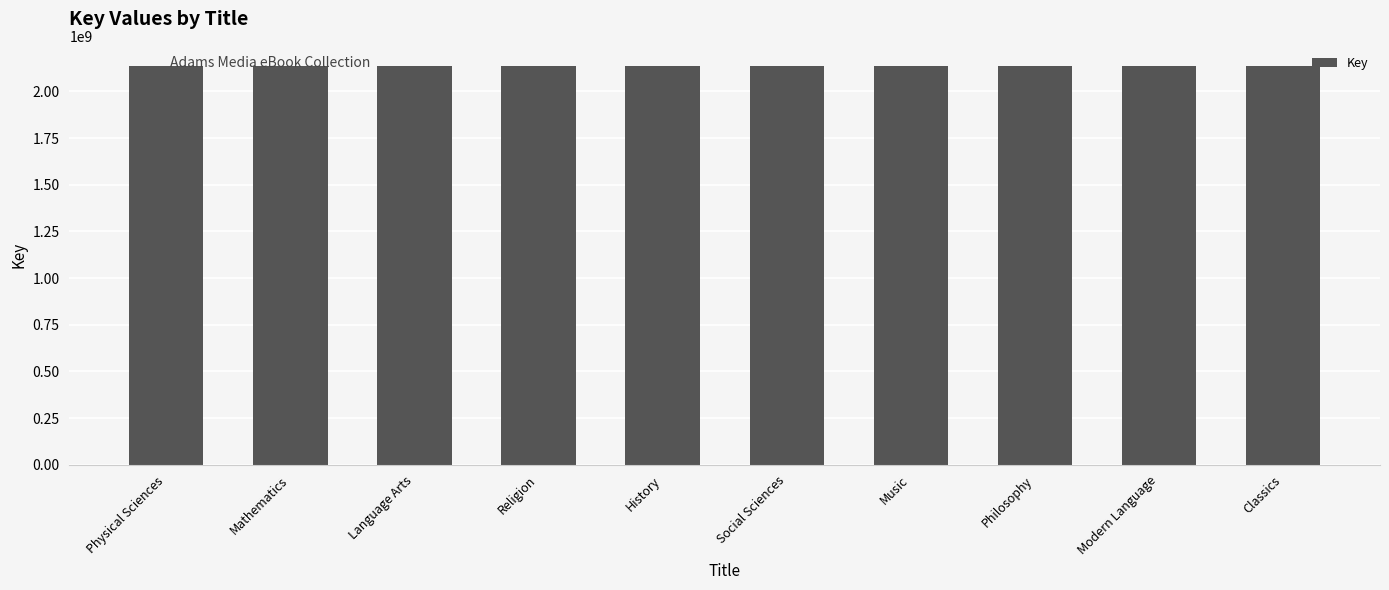

What is the label of the 4th bar from the left?

Religion